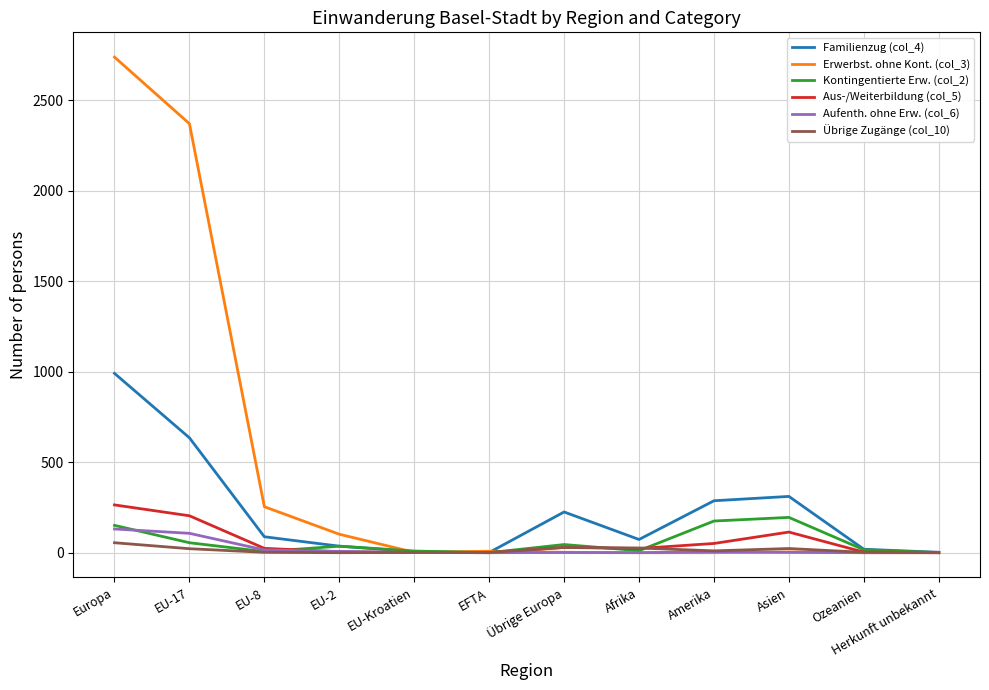

What is the difference between the Erwerbst. ohne Kont. (col_3) values at EFTA and Asien?

4